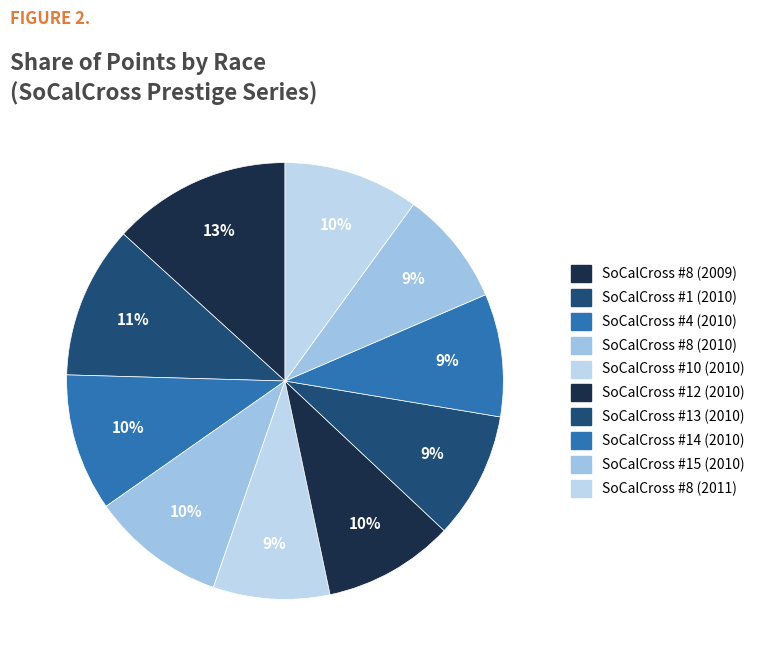

What percentage is the SoCalCross #14 (2010) slice, to the nearest percent?

9%